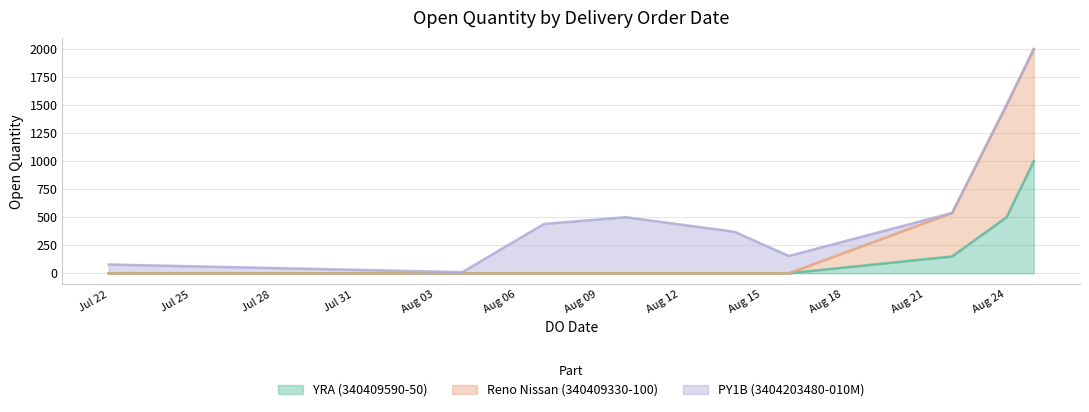

Does the chart display data point markers on the line(s)?

No